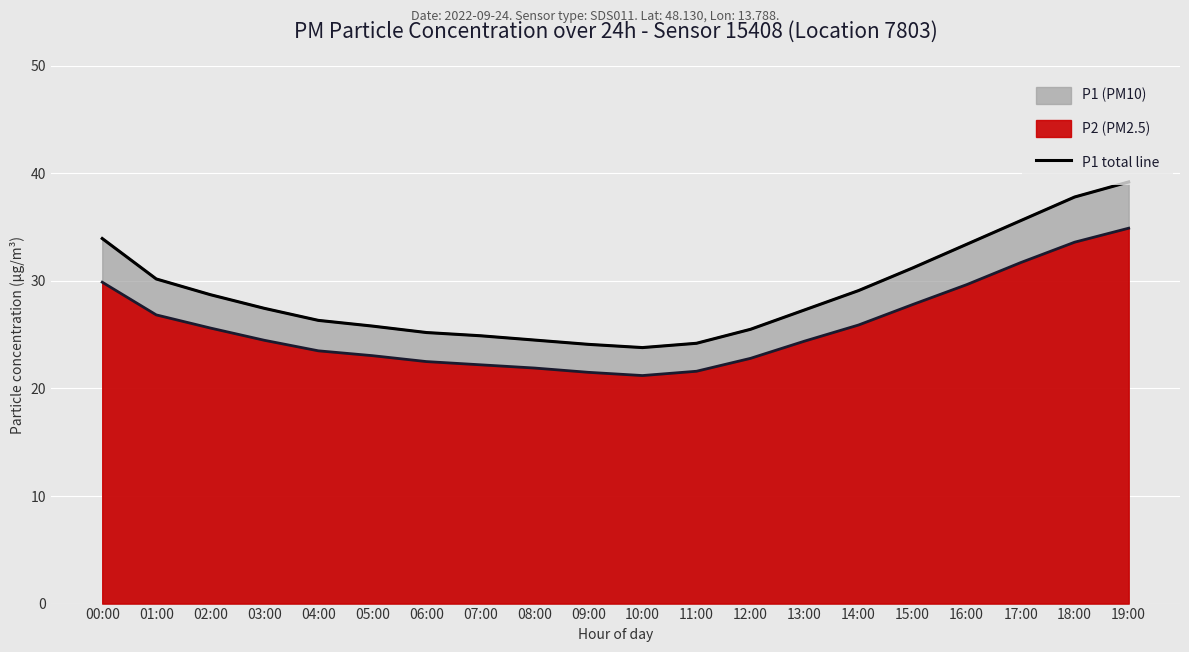

Reading left to right, what are all the values shown in this chart?

00:00=33.9	01:00=30.2	02:00=28.7	03:00=27.4	04:00=26.3	05:00=25.8	06:00=25.2	07:00=24.9	08:00=24.5	09:00=24.1	10:00=23.8	11:00=24.2	12:00=25.5	13:00=27.3	14:00=29.1	15:00=31.2	16:00=33.4	17:00=35.6	18:00=37.8	19:00=39.2